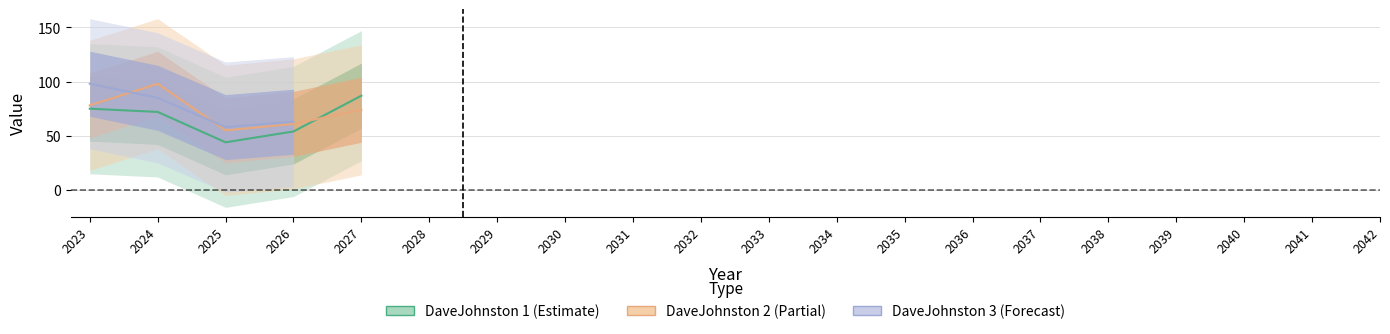

List the labels in order of DaveJohnston 1 value, largest first.

2027, 2023, 2024, 2026, 2025, 2028, 2029, 2030, 2031, 2032, 2033, 2034, 2035, 2036, 2037, 2038, 2039, 2040, 2041, 2042